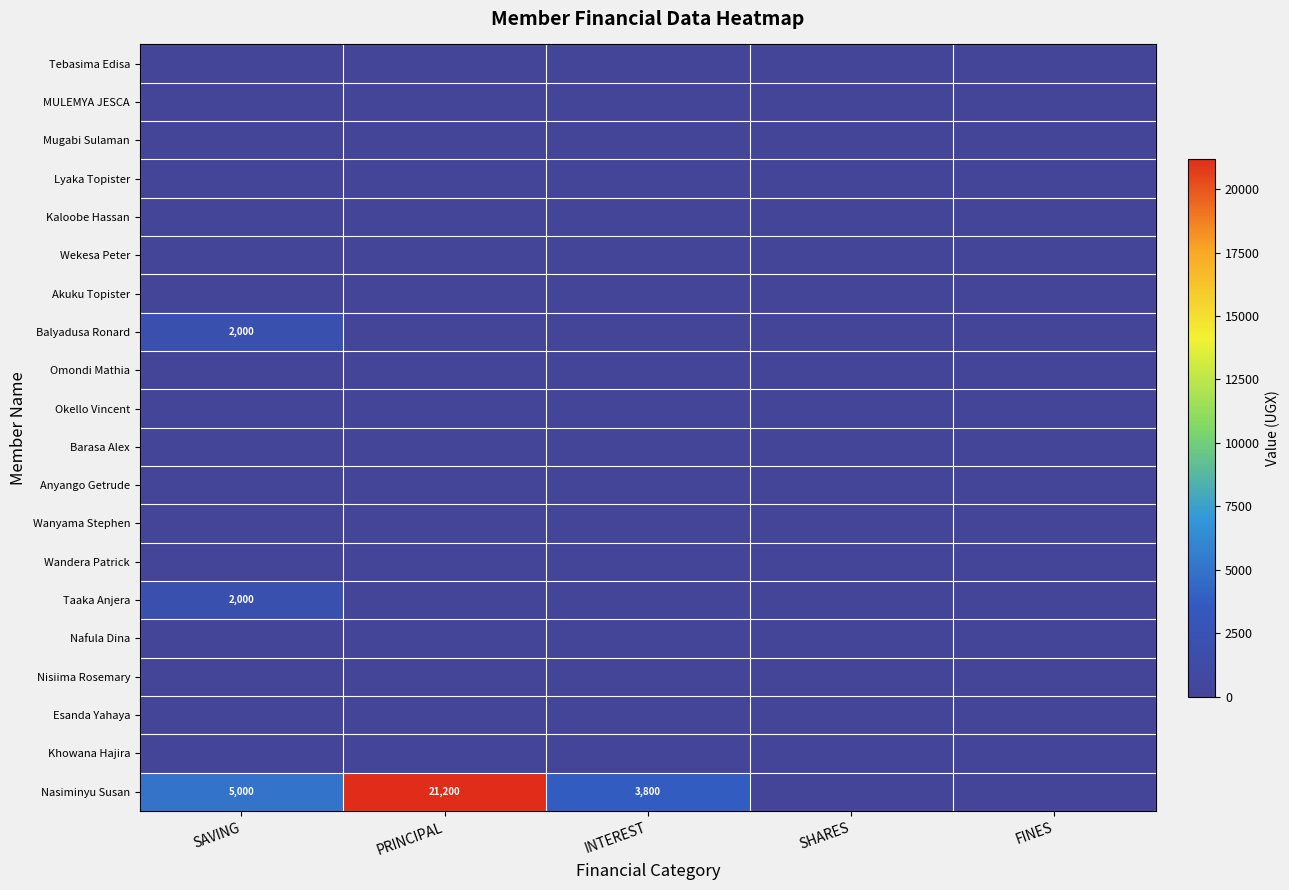

Rank the series by their maximum value, from highest to lowest.

Nasiminyu Susan, Balyadusa Ronard, Taaka Anjera, Tebasima Edisa, MULEMYA JESCA, Mugabi Sulaman, Lyaka Topister, Kaloobe Hassan, Wekesa Peter, Akuku Topister, Omondi Mathia, Okello Vincent, Barasa Alex, Anyango Getrude, Wanyama Stephen, Wandera Patrick, Nafula Dina, Nisiima Rosemary, Esanda Yahaya, Khowana Hajira